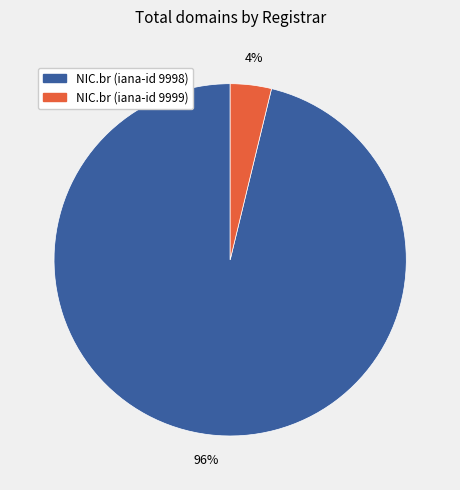

What percentage is the NIC.br (iana-id 9999) slice, to the nearest percent?

4%